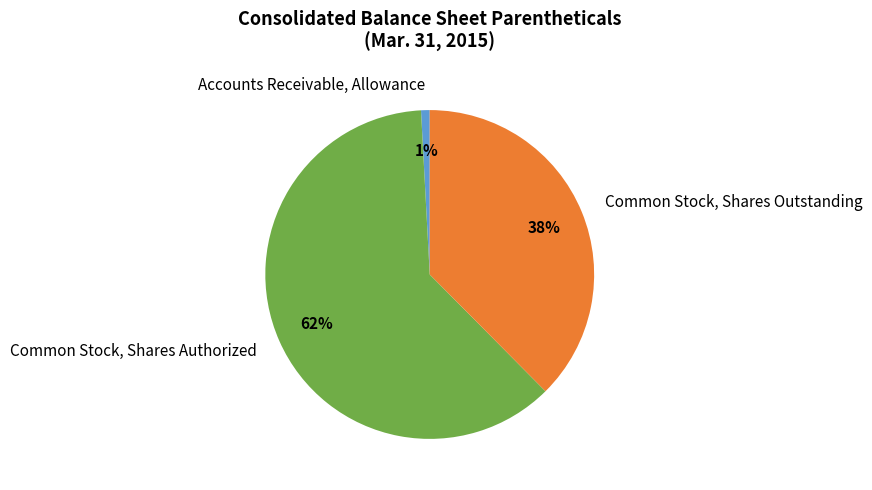

Count the number of slices in the pie.

3